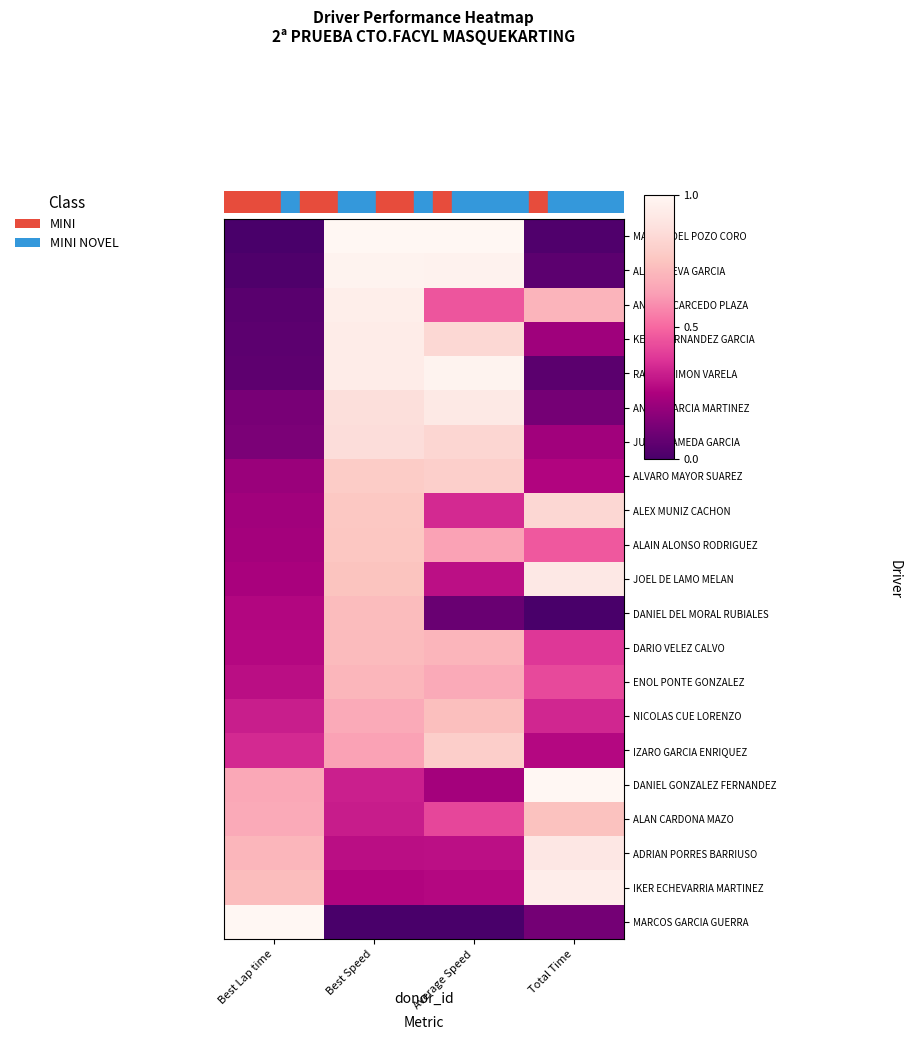

What is the total value across all series at Total Time?

9.0